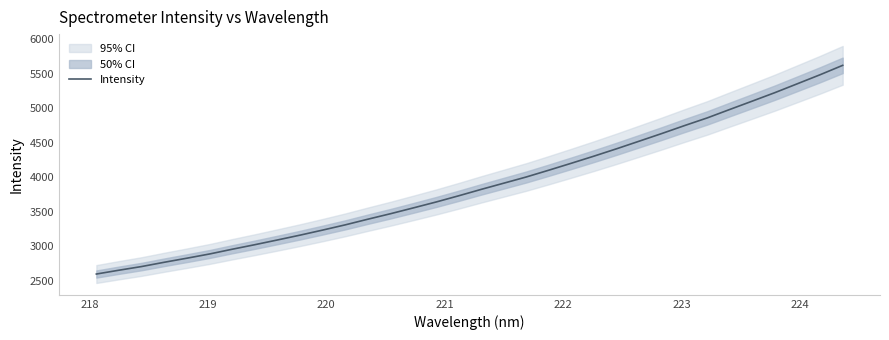

How many lines are shown in the chart?

1